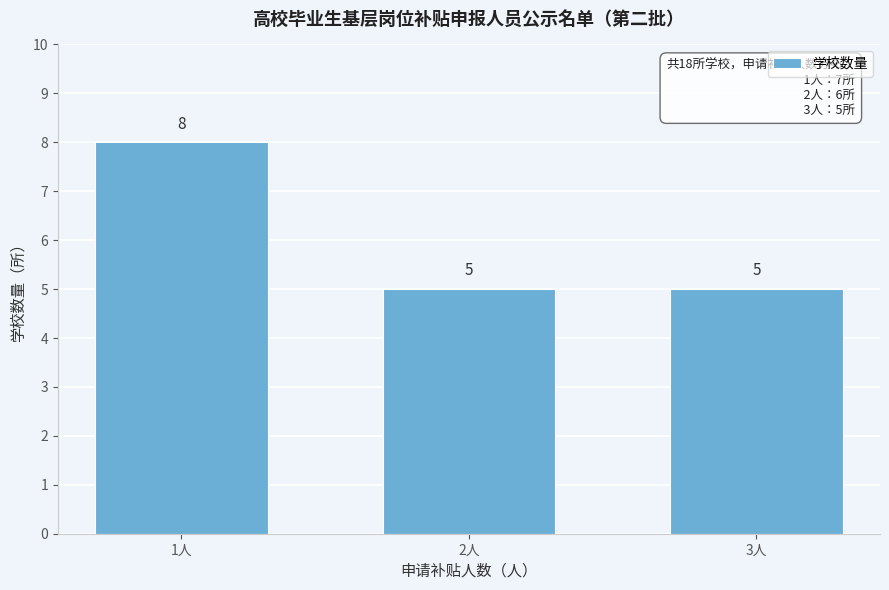

Reading left to right, what are all the values shown in this chart?

8	5	5